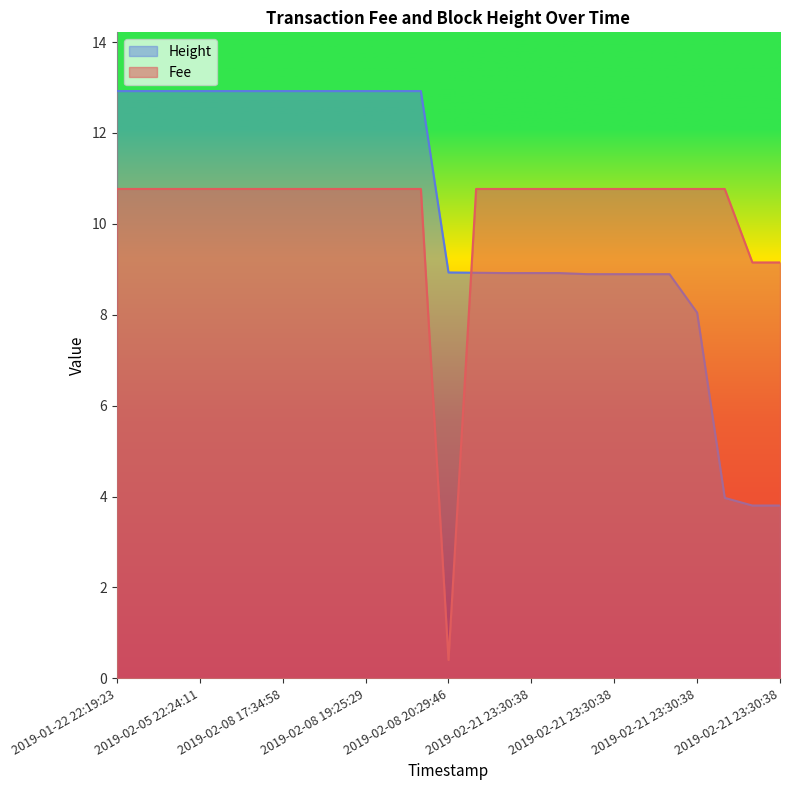

List the series in order of their overall mean, lowest first.

Height, Fee